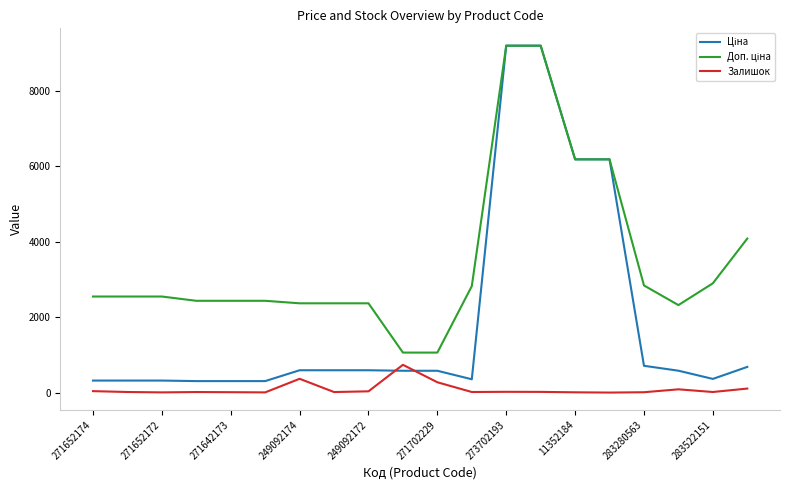

What is the highest value of the Залишок series?

736.0